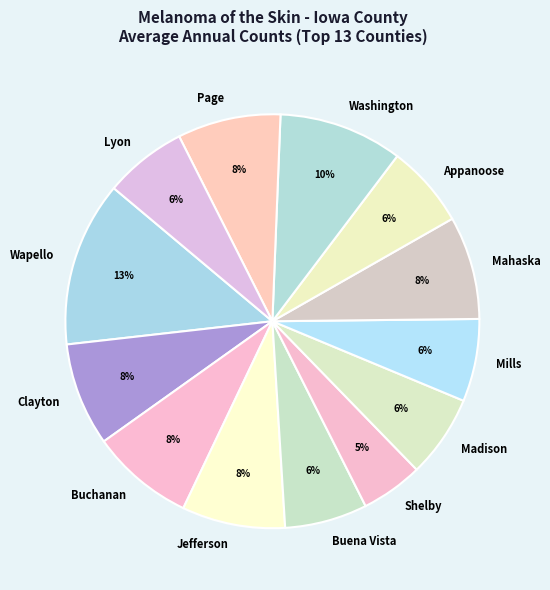

Do Buchanan and Page together represent more than half of the pie?

No